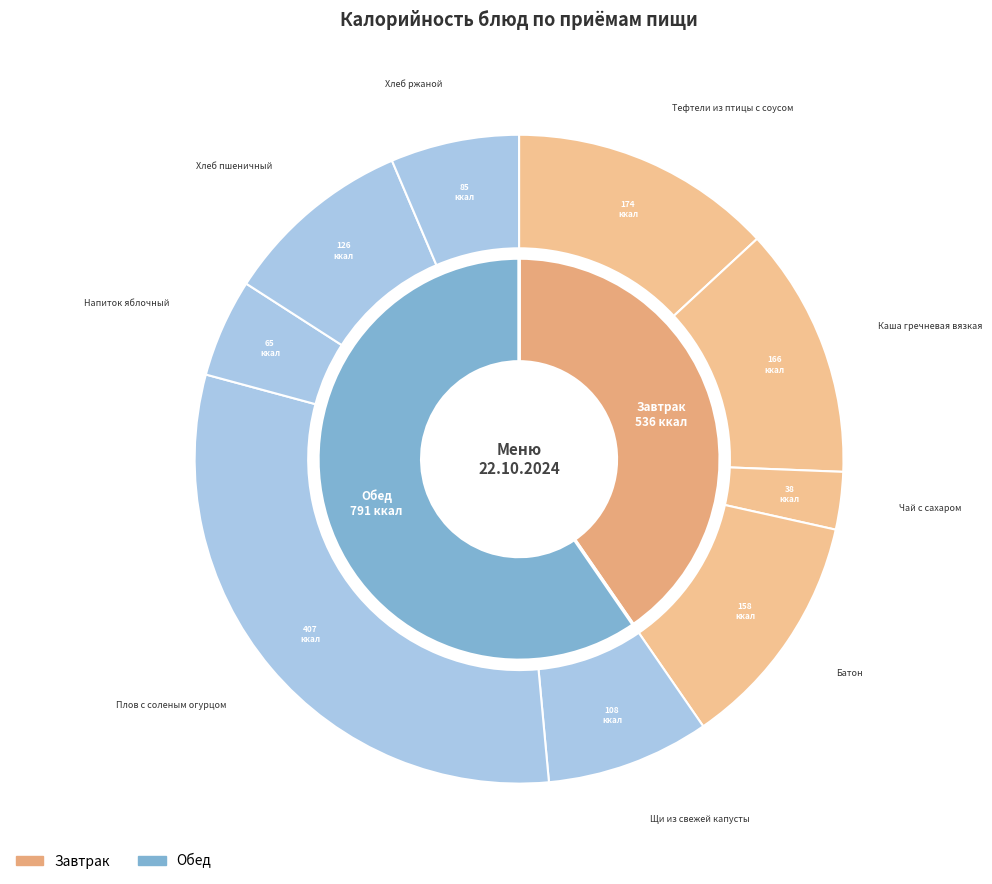

Which has a higher value, Плов с соленым огурцом or Хлеб ржаной?

Плов с соленым огурцом